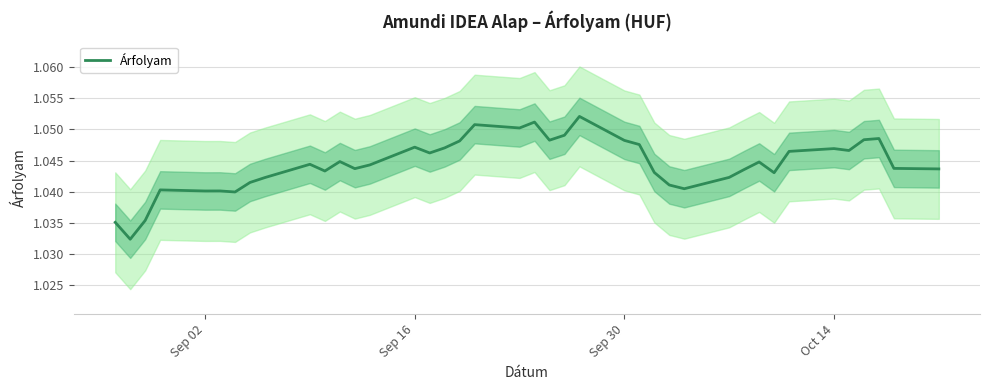

Is this an area chart (filled region under the line)?

No